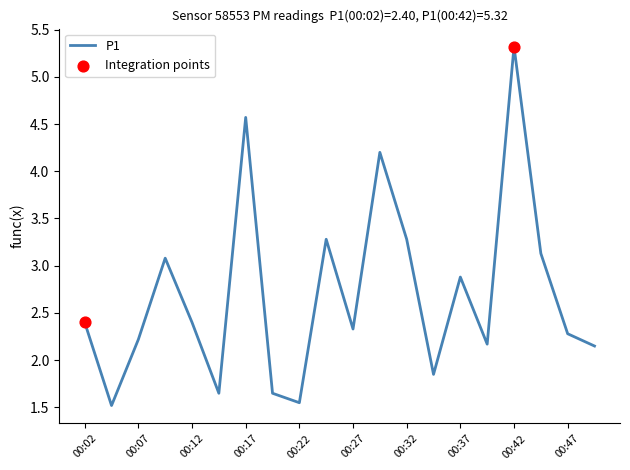

What is the difference between the maximum and minimum values?

3.8